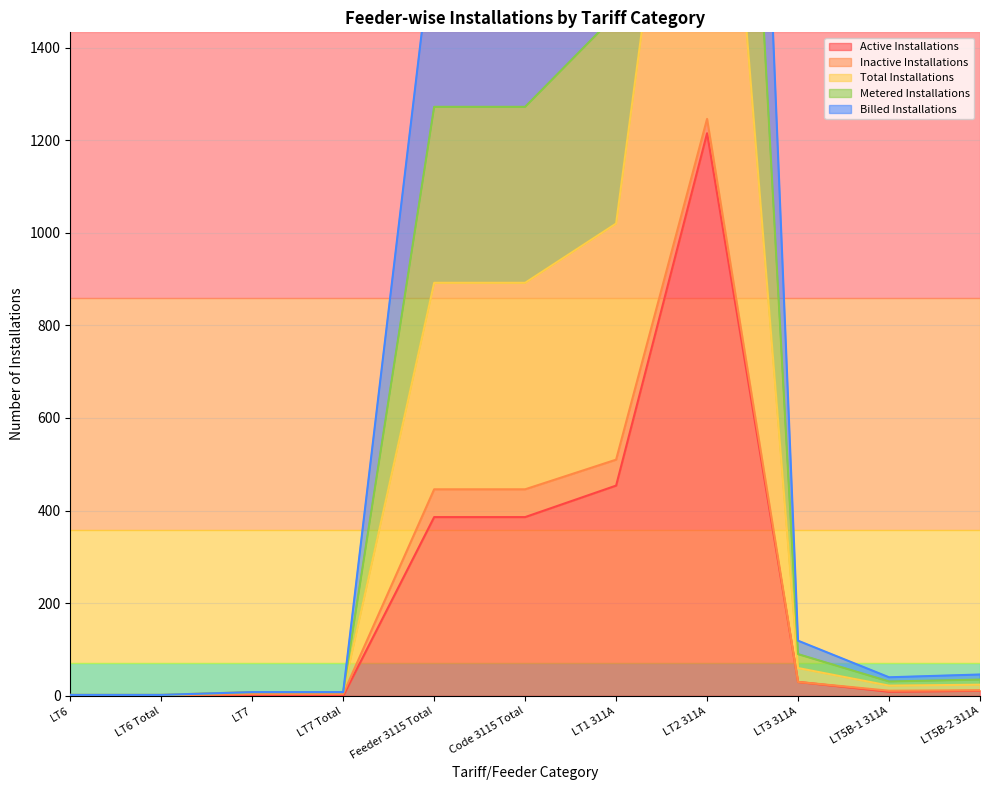

What is the approximate value of Total Installations at LT7?

4